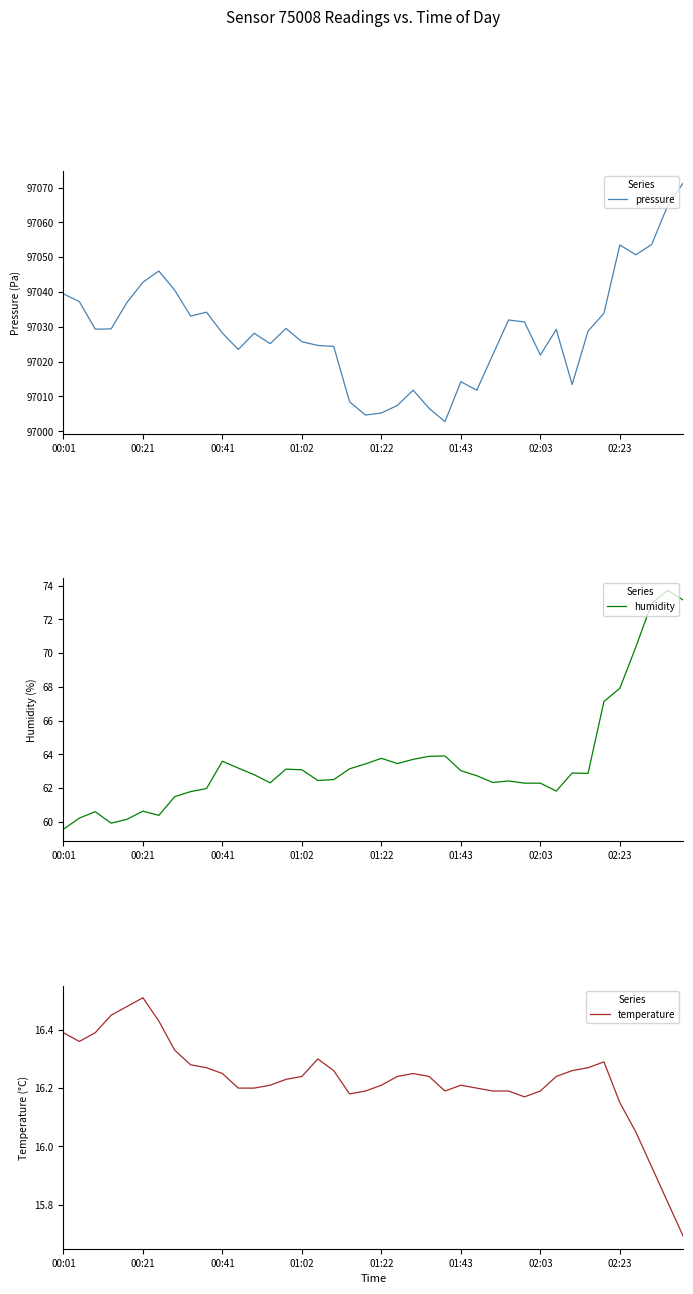

Reading right to left, extract all data points from this chart.

pressure: 97071.4	97064.7	97053.6	97050.7	97053.5	97033.9	97028.8	97013.4	97029.2	97021.9	97031.4	97032.0	97021.9	97011.8	97014.2	97002.8	97006.6	97011.8	97007.4	97005.2	97004.7	97008.5	97024.4	97024.7	97025.7	97029.5	97025.2	97028.2	97023.5	97028.2	97034.2	97033.1	97040.5	97046.0	97042.8	97037.0	97029.4	97029.3	97037.2	97039.5
humidity: 73.1	73.7	72.9	70.3	67.9	67.1	62.9	62.9	61.8	62.3	62.3	62.4	62.3	62.7	63.0	63.9	63.9	63.7	63.5	63.8	63.4	63.1	62.5	62.5	63.1	63.1	62.3	62.8	63.2	63.6	62.0	61.8	61.5	60.4	60.6	60.2	59.9	60.6	60.2	59.6
temperature: 15.7	15.8	15.9	16.1	16.1	16.3	16.3	16.3	16.2	16.2	16.2	16.2	16.2	16.2	16.2	16.2	16.2	16.2	16.2	16.2	16.2	16.2	16.3	16.3	16.2	16.2	16.2	16.2	16.2	16.2	16.3	16.3	16.3	16.4	16.5	16.5	16.4	16.4	16.4	16.4